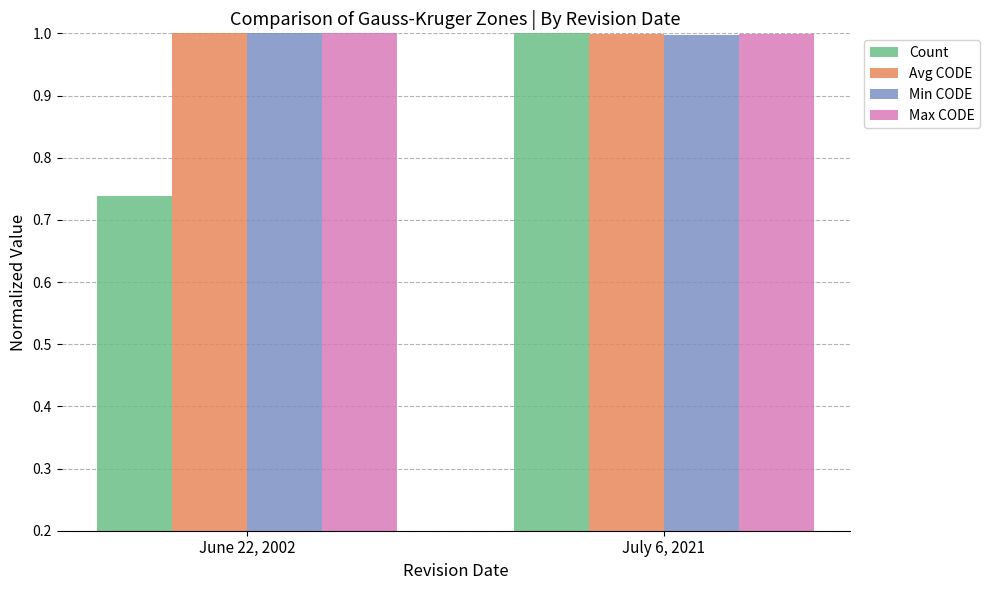

How many bars are there in each group?

4